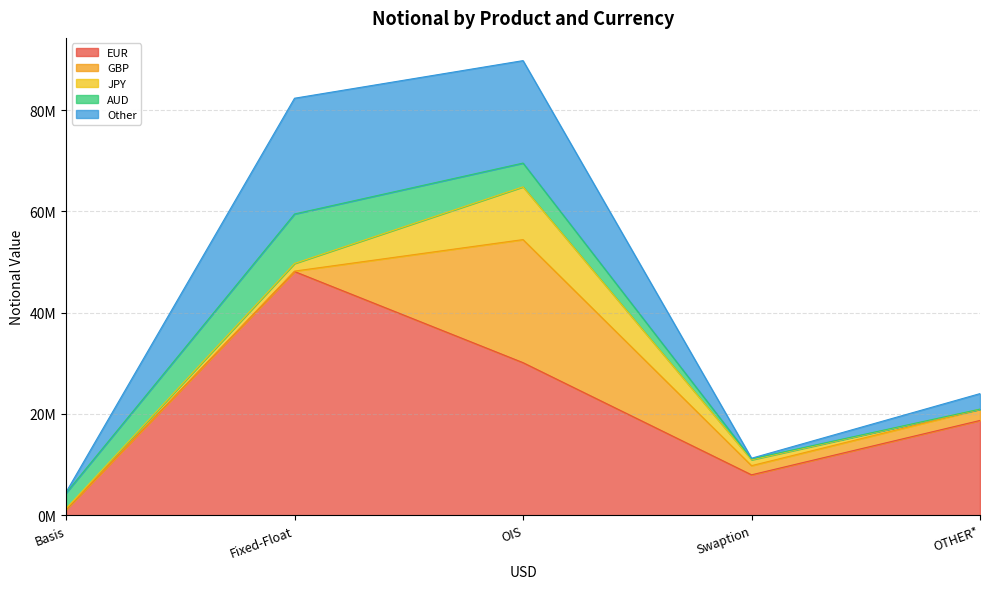

How many data points in Other are less than 3067208?

2